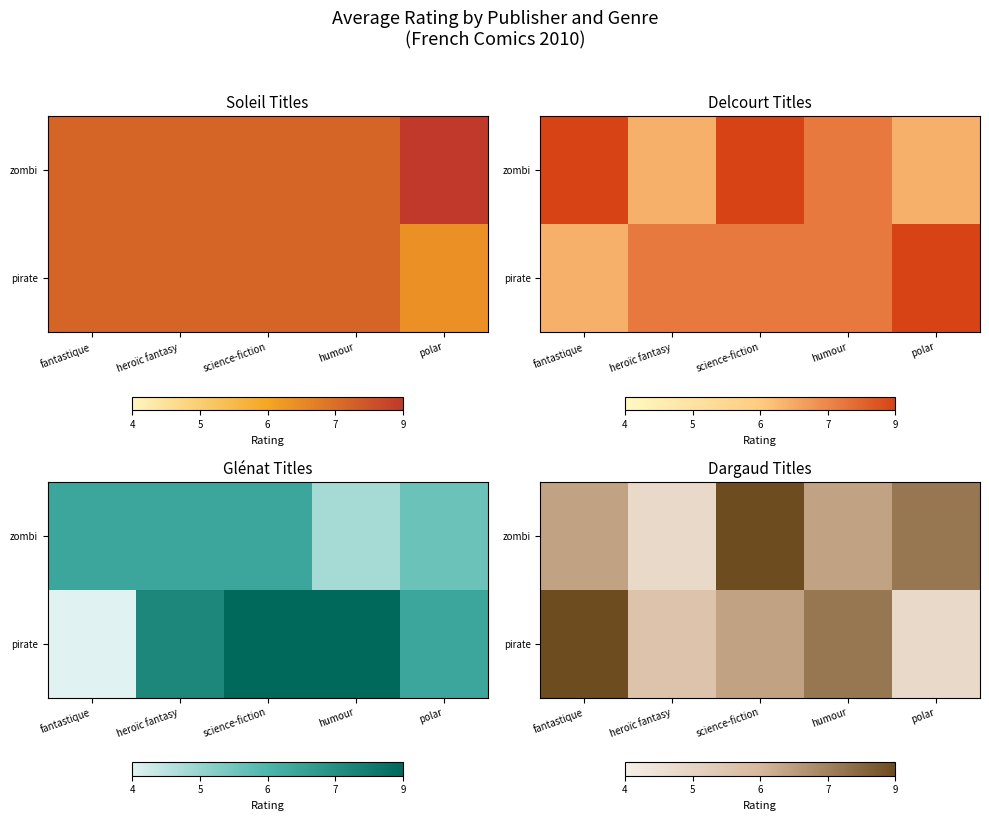

What is the greatest value displayed?

9